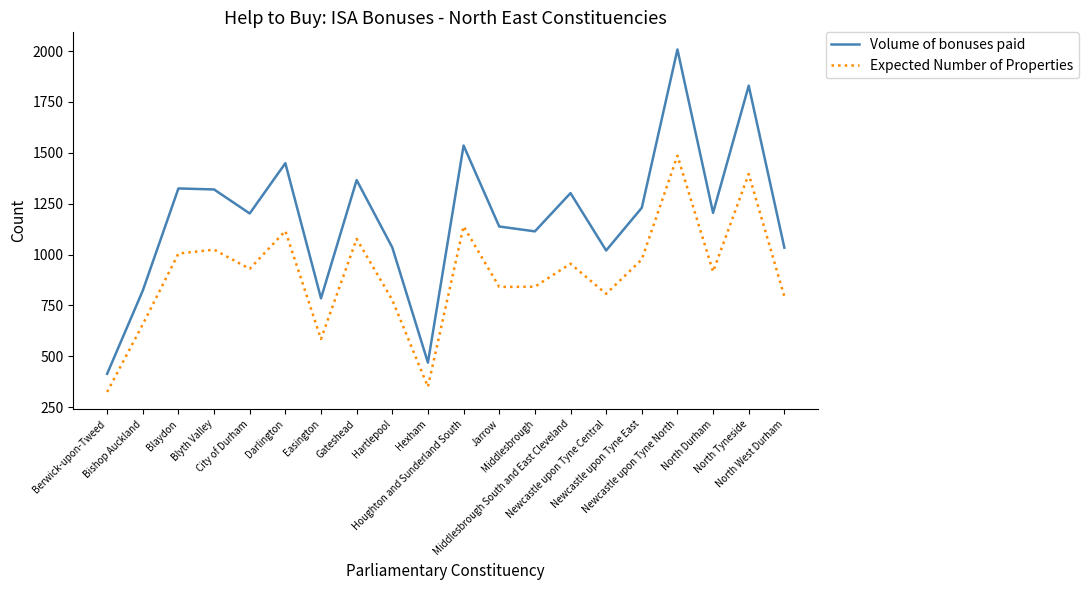

What is the spread (max minus min) of values at Gateshead?

289